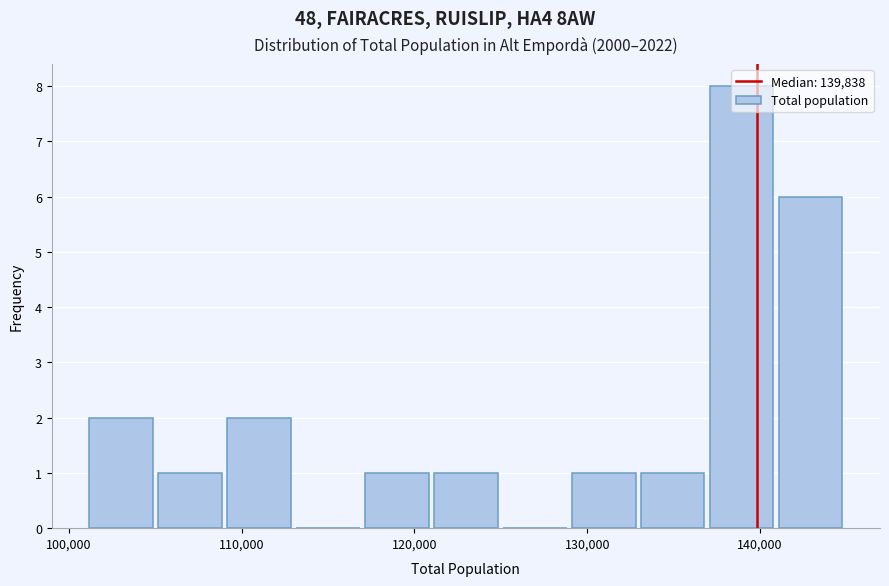

Around what value on the x-axis is the tallest bar? Give the approximate position of its centre, as read against the axis.

139000